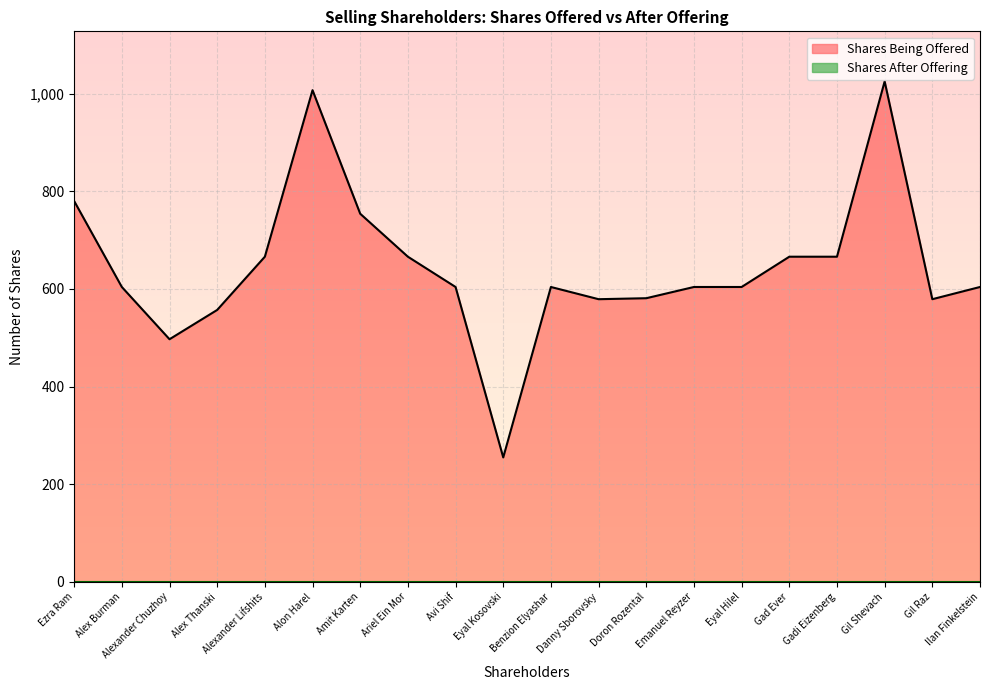

List the labels in order of value, smallest first.

Eyal Kosovski, Alexander Chuzhoy, Alex Thanski, Danny Sborovsky, Gil Raz, Doron Rozental, Alex Burman, Avi Shif, Benzion Elyashar, Emanuel Reyzer, Eyal Hilel, Ilan Finkelstein, Alexander Lifshits, Ariel Ein Mor, Gad Ever, Gadi Eizenberg, Amit Karten, Ezra Ram, Alon Harel, Gil Shevach